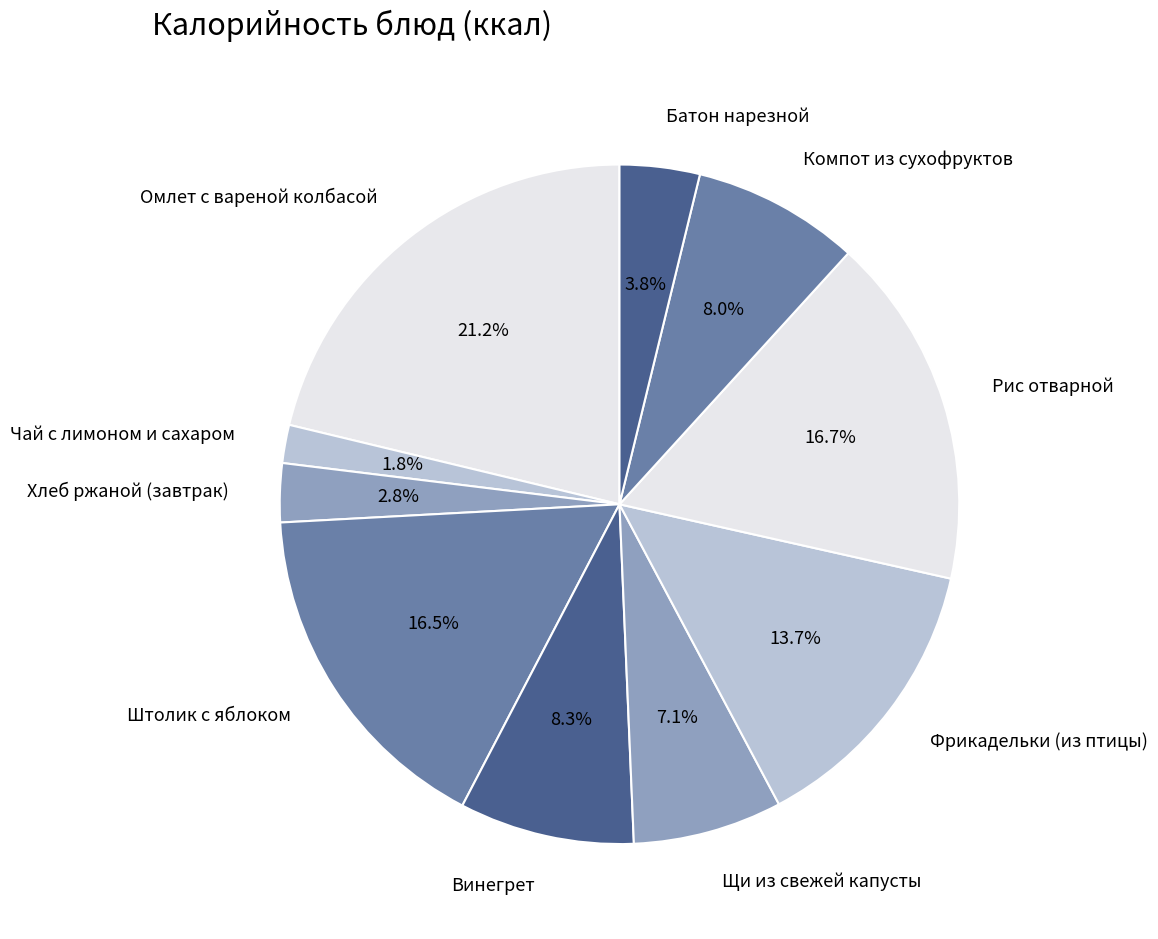

To the nearest percent, what portion does Винегрет represent?

8%